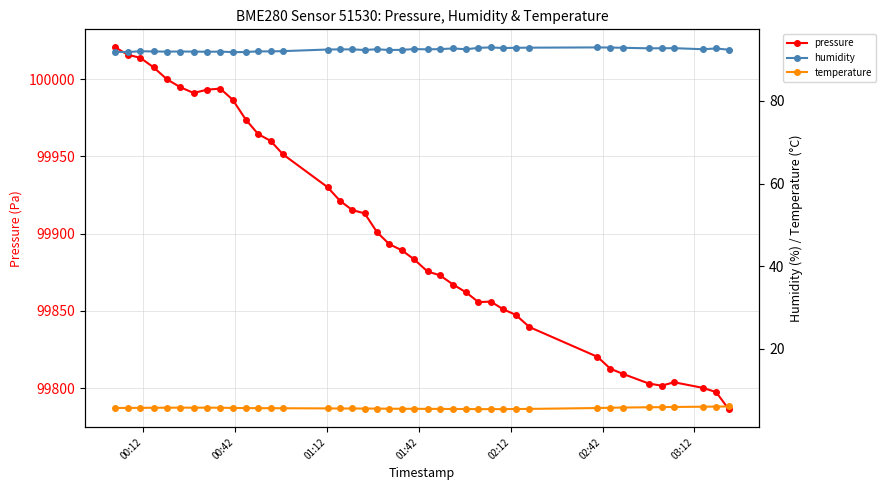

What is the maximum value for pressure?

100020.5